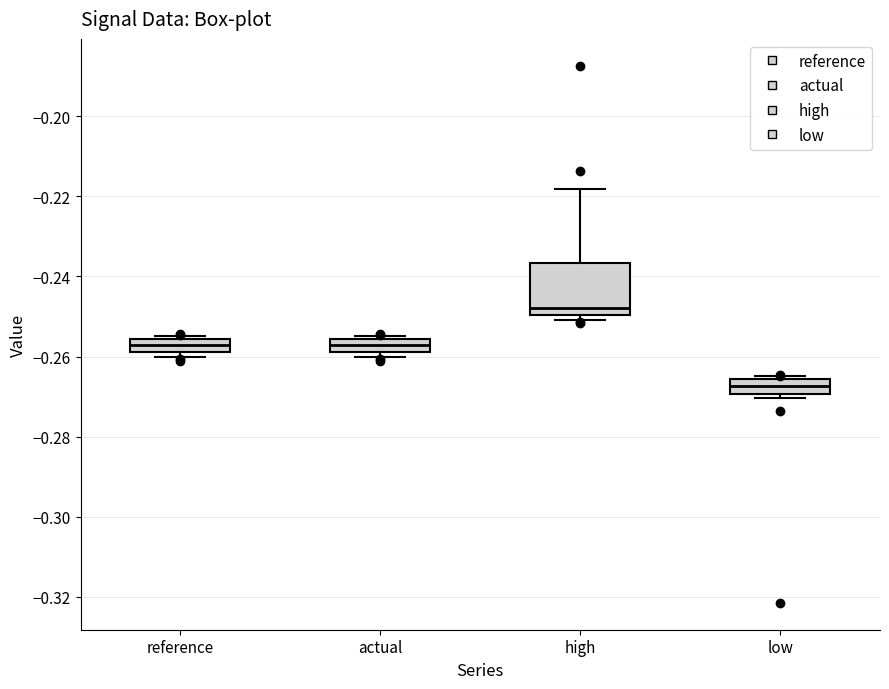

Which box has the lowest median line?

low